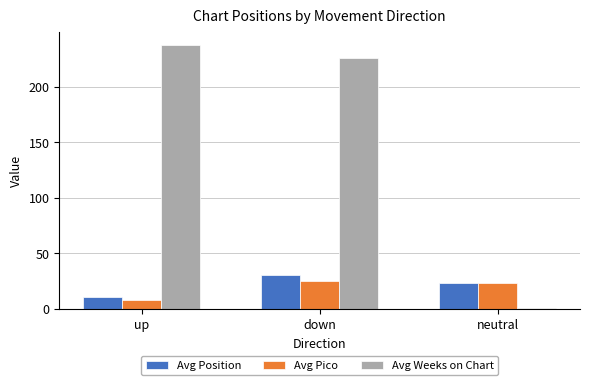

What is the value of the Avg Pico bar at the 3rd from the left?

23.0